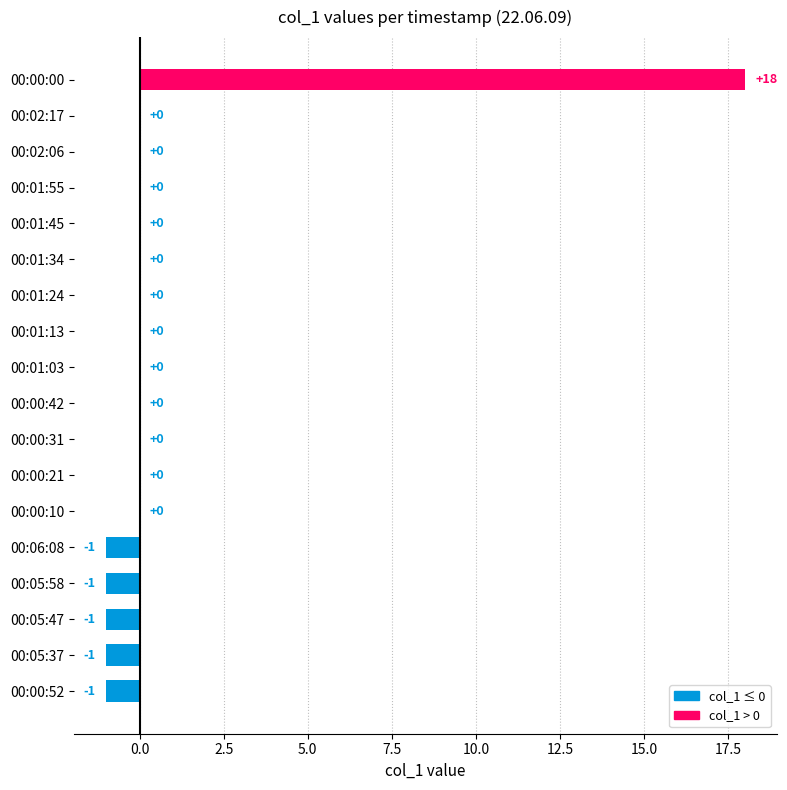

Reading bottom to top, transcribe all the data shown in this chart.

00:00:52=-1	00:05:37=-1	00:05:47=-1	00:05:58=-1	00:06:08=-1	00:00:10=0	00:00:21=0	00:00:31=0	00:00:42=0	00:01:03=0	00:01:13=0	00:01:24=0	00:01:34=0	00:01:45=0	00:01:55=0	00:02:06=0	00:02:17=0	00:00:00=18